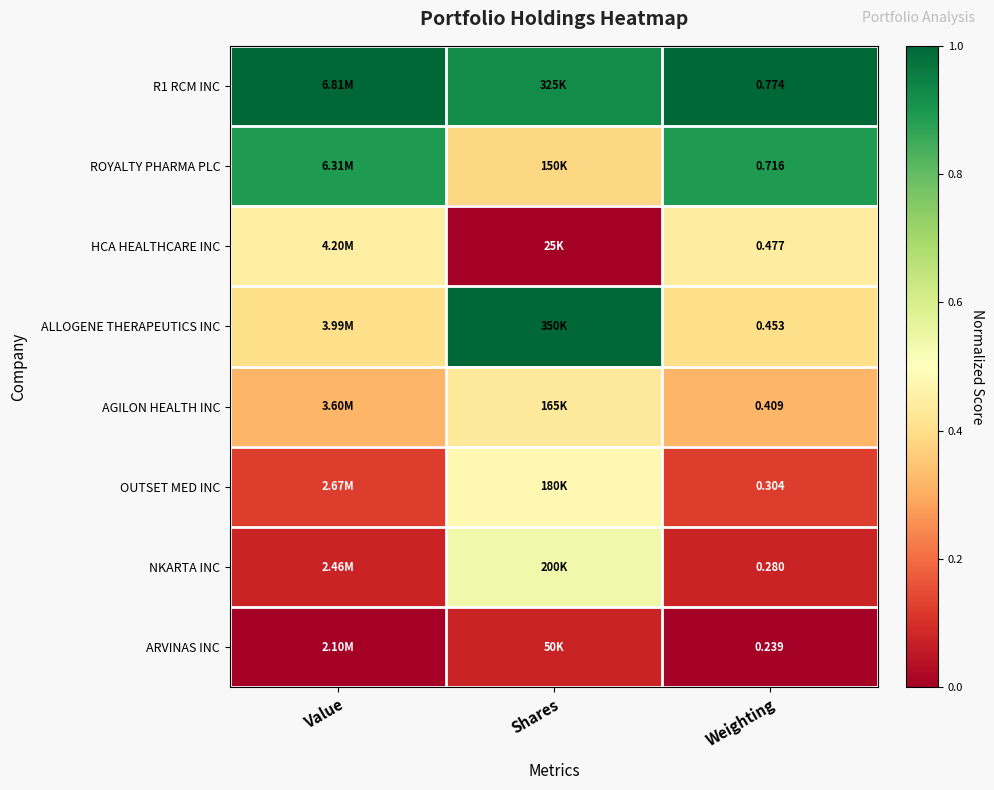

What is the spread (max minus min) of values at Value?

1.0